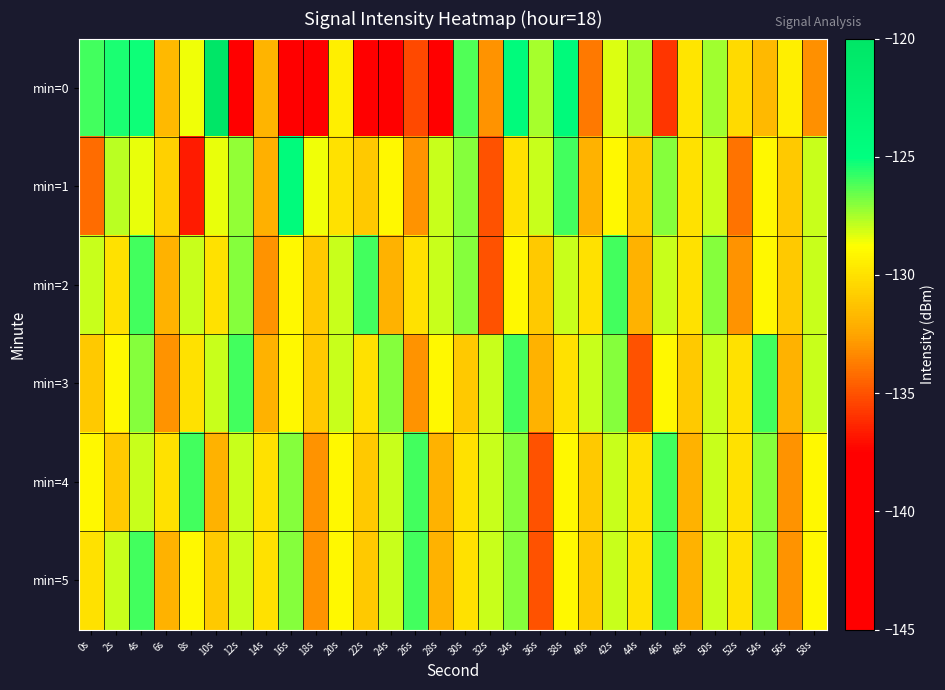

What is the minimum value shown in the chart?

-144.4